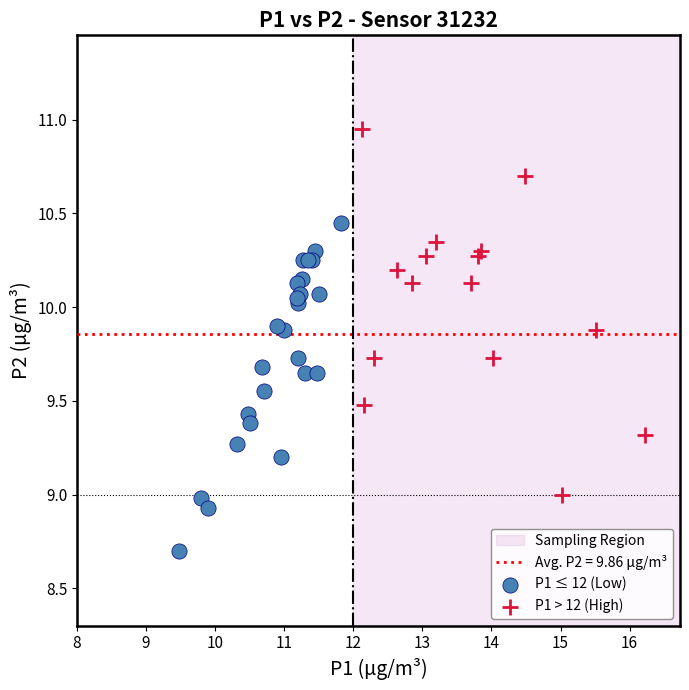

Which series reaches the minimum Y coordinate?

P1 ≤ 12 (Low)